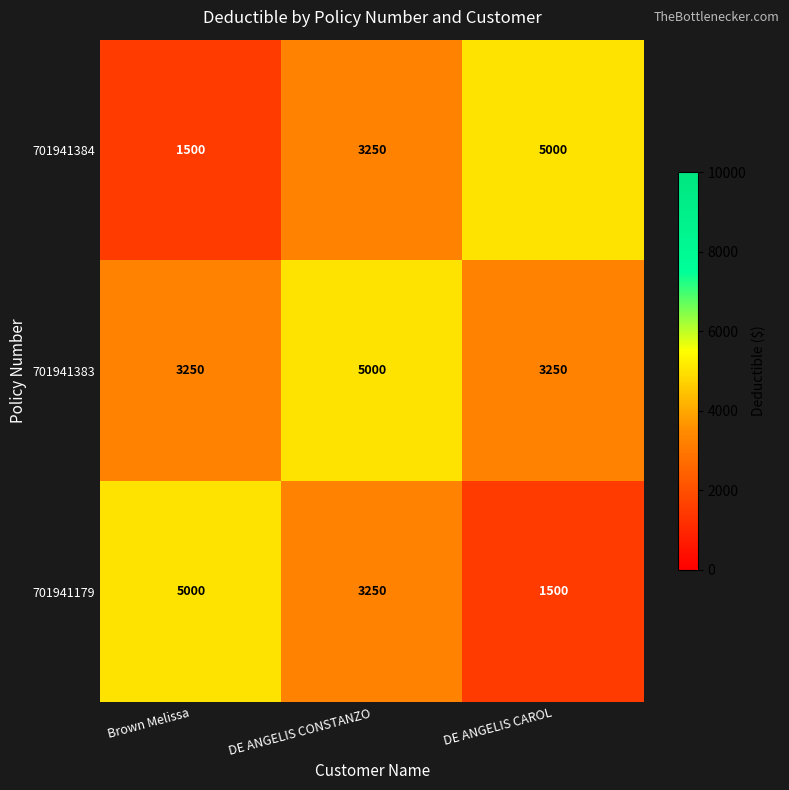

At how many categories does at least one series exceed 4802?

3